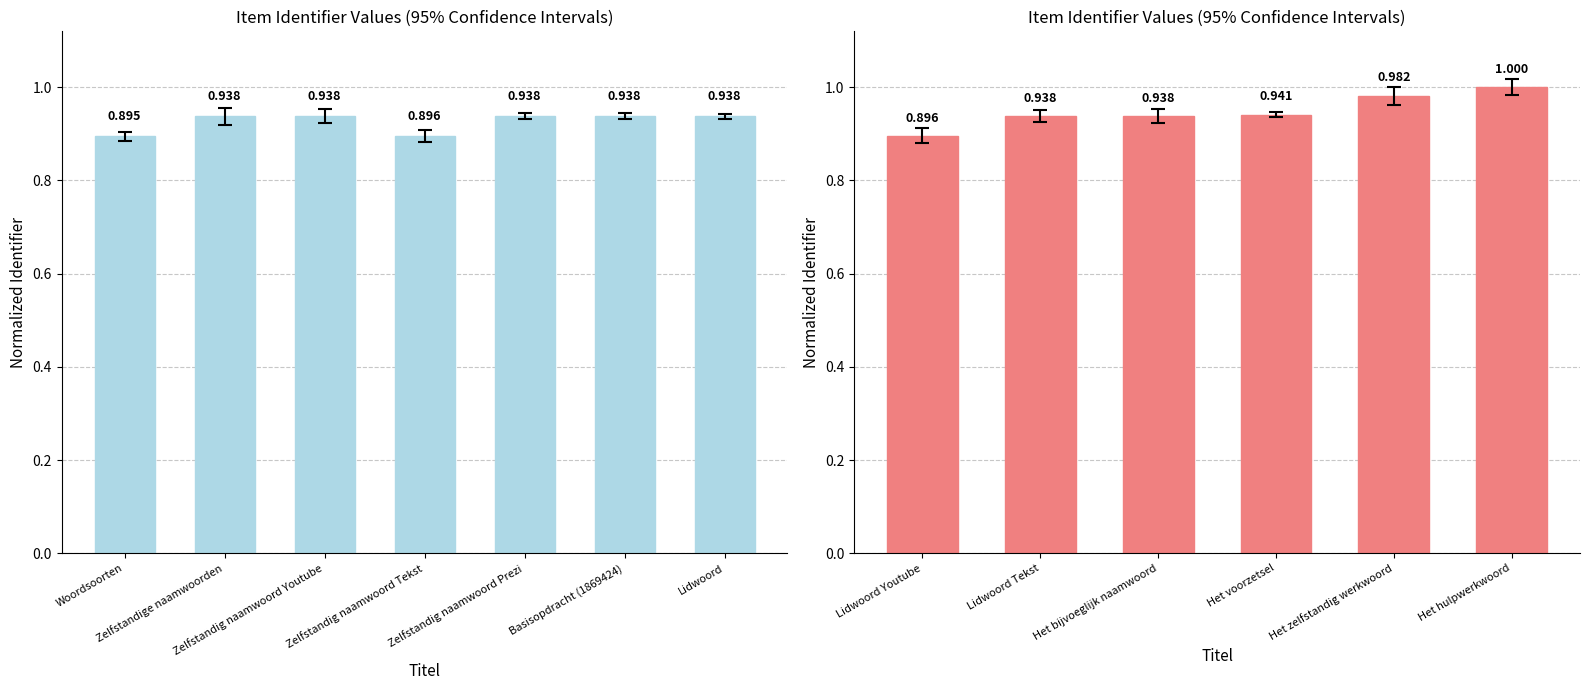

What is the label of the 1st bar from the left?

Lidwoord Youtube